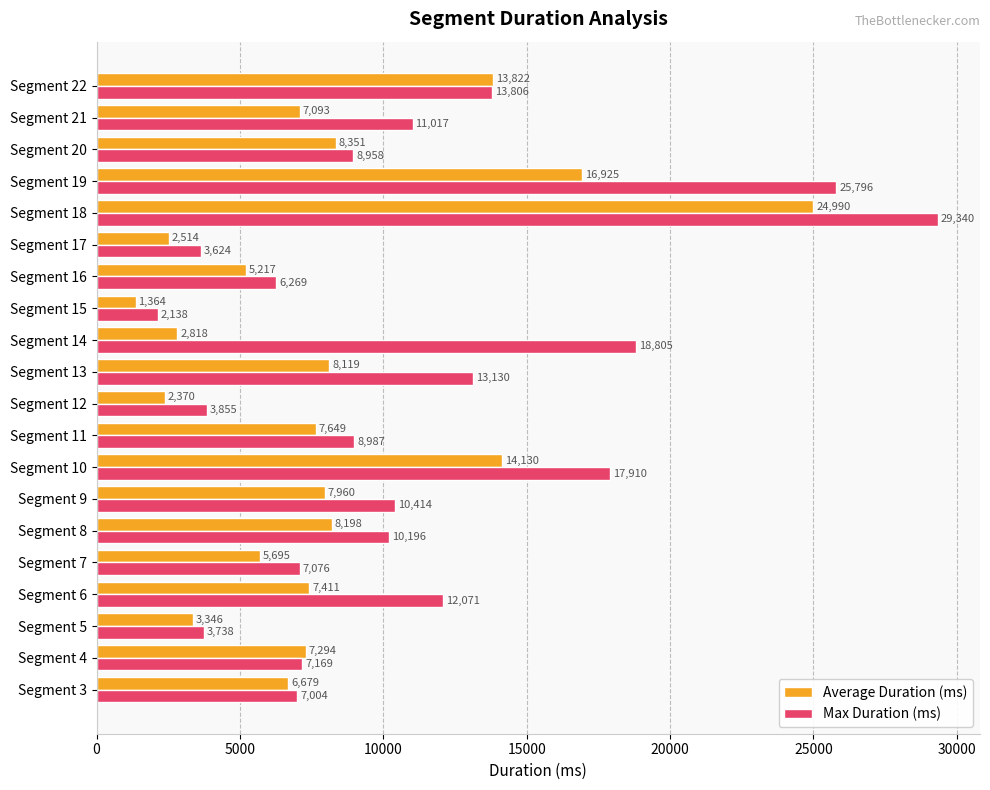

What is the approximate value of Average Duration (ms) at Segment 18?

24990